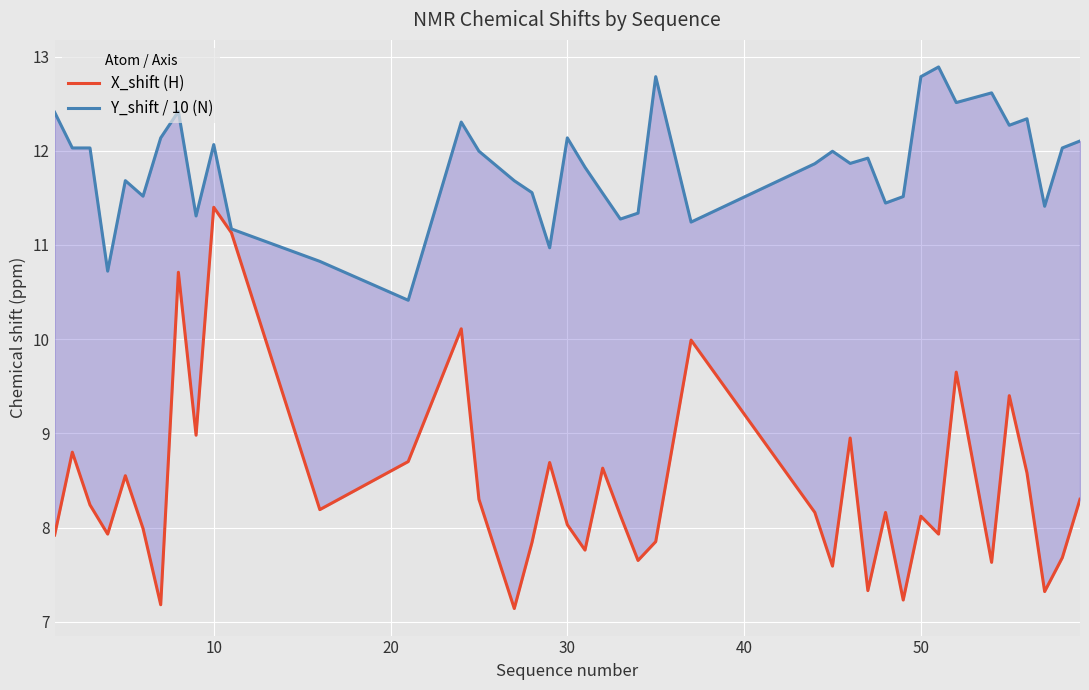

True or false: X_shift (H) and Y_shift / 10 (N) intersect in this chart.

False